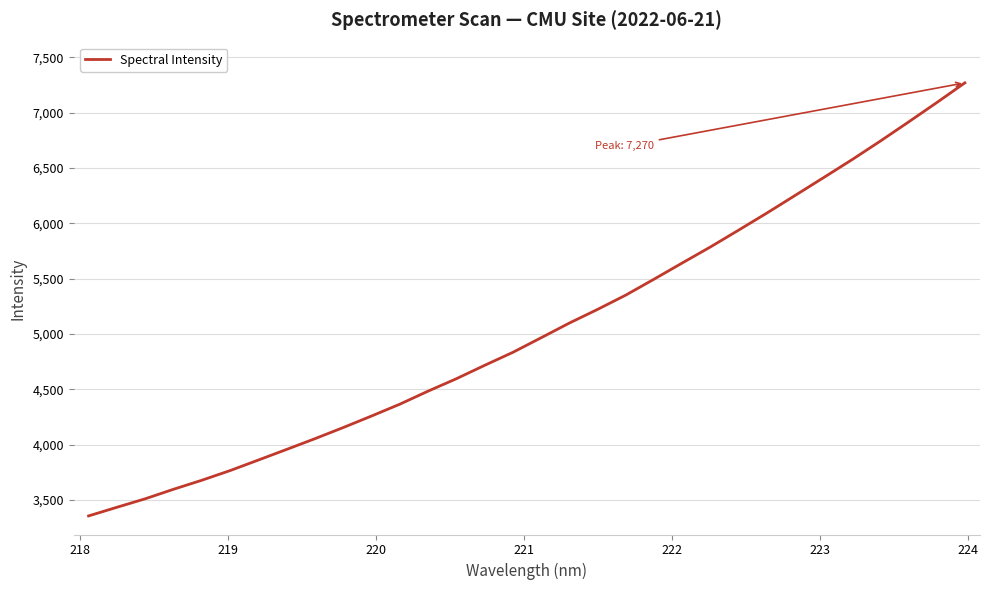

What is the difference between the maximum and minimum values?

3912.8